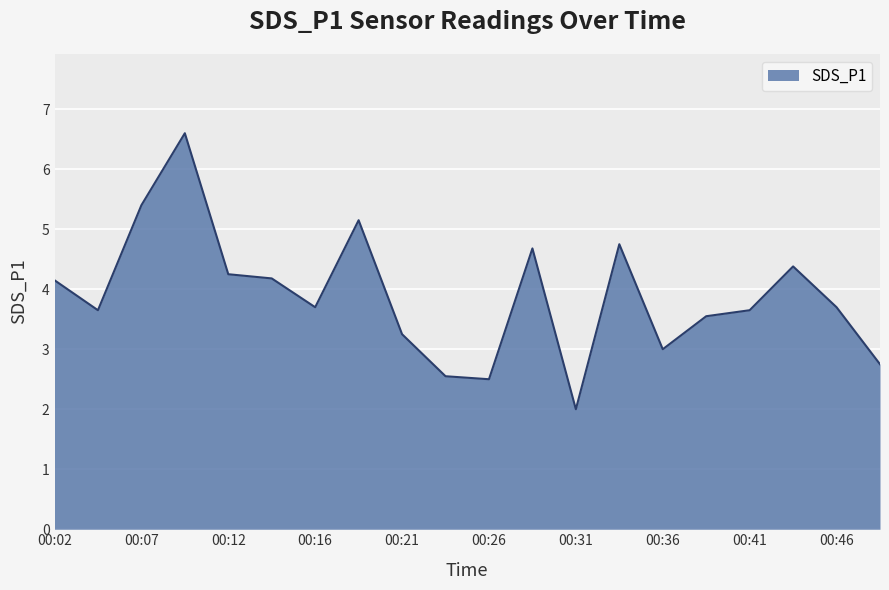

What is the greatest value displayed?

6.6